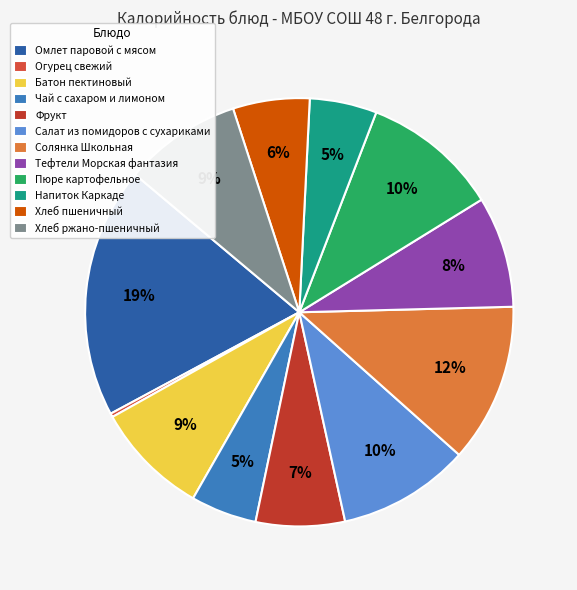

Rank the categories by value from highest to lowest.

Омлет паровой с мясом, Солянка Школьная, Пюре картофельное, Салат из помидоров с сухариками, Хлеб ржано-пшеничный, Батон пектиновый, Тефтели Морская фантазия, Фрукт, Хлеб пшеничный, Напиток Каркаде, Чай с сахаром и лимоном, Огурец свежий